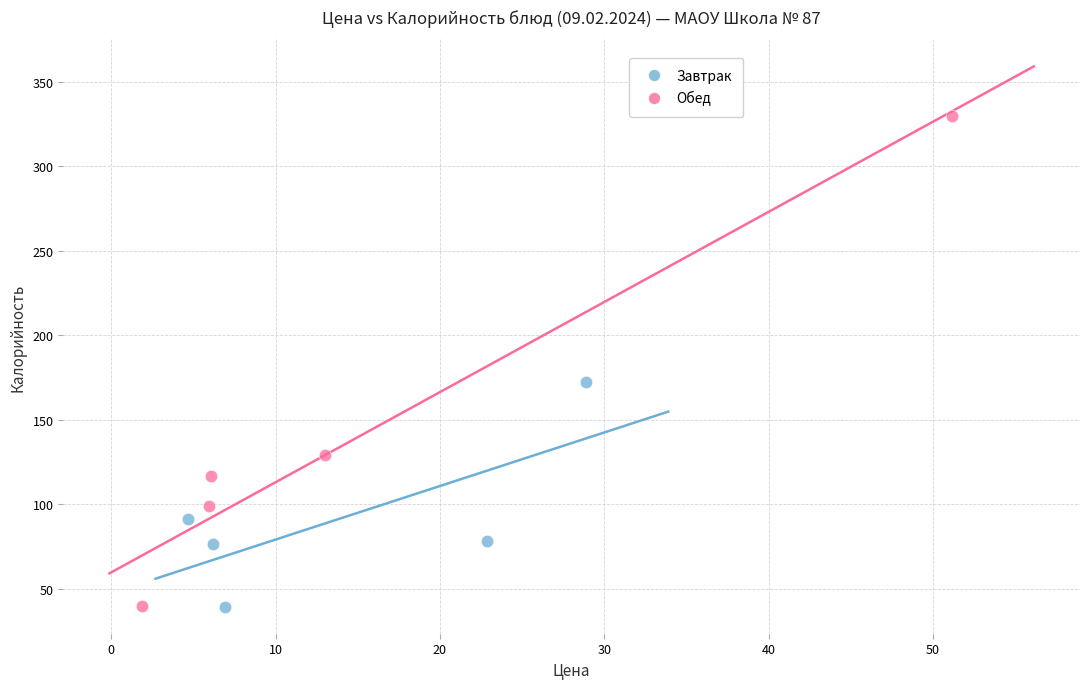

What are all the series names shown in the legend?

Завтрак, Обед